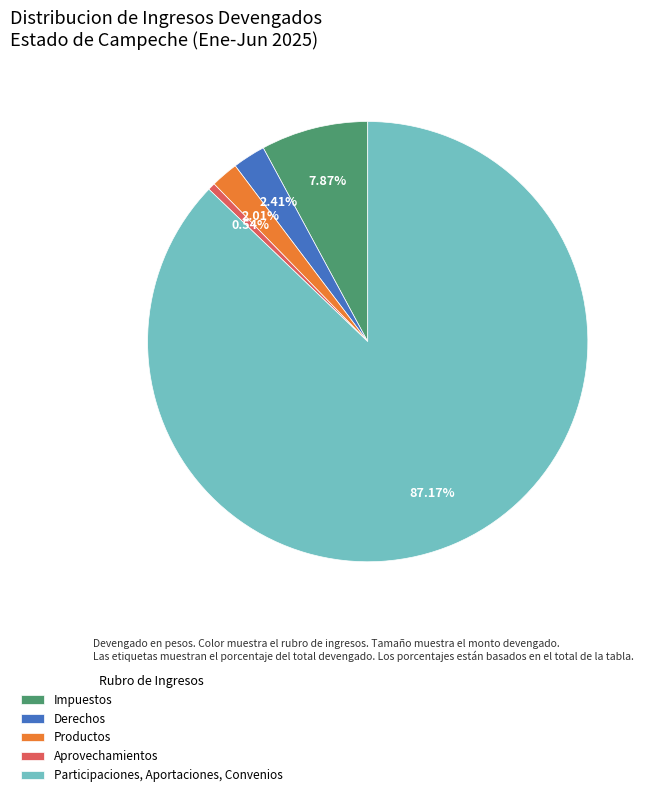

Approximately how many times larger is the value at Productos compared to Derechos?

0.8